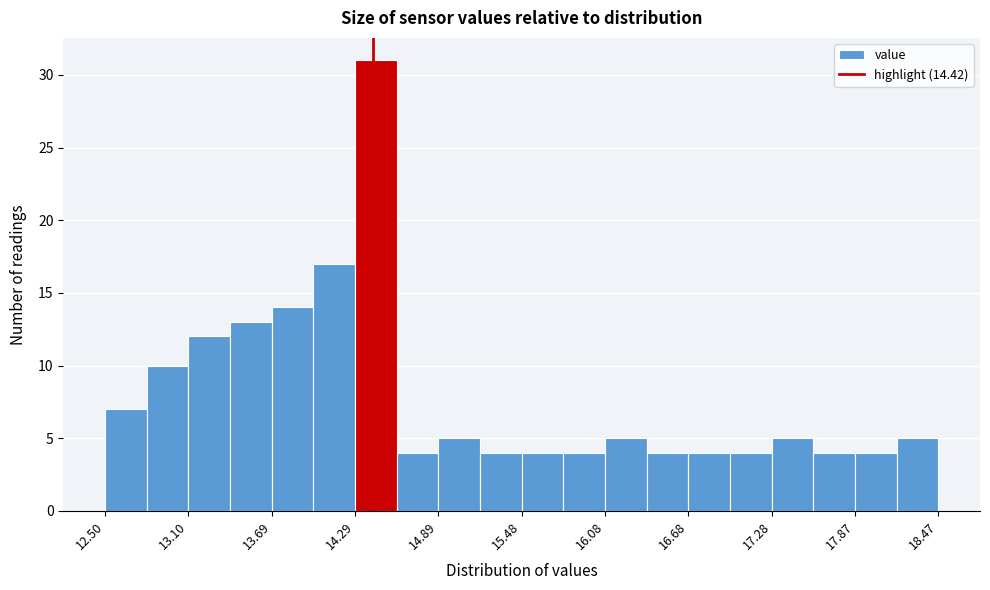

Read against the x-axis, roughly where is the centre of the tallest bar?

14.4